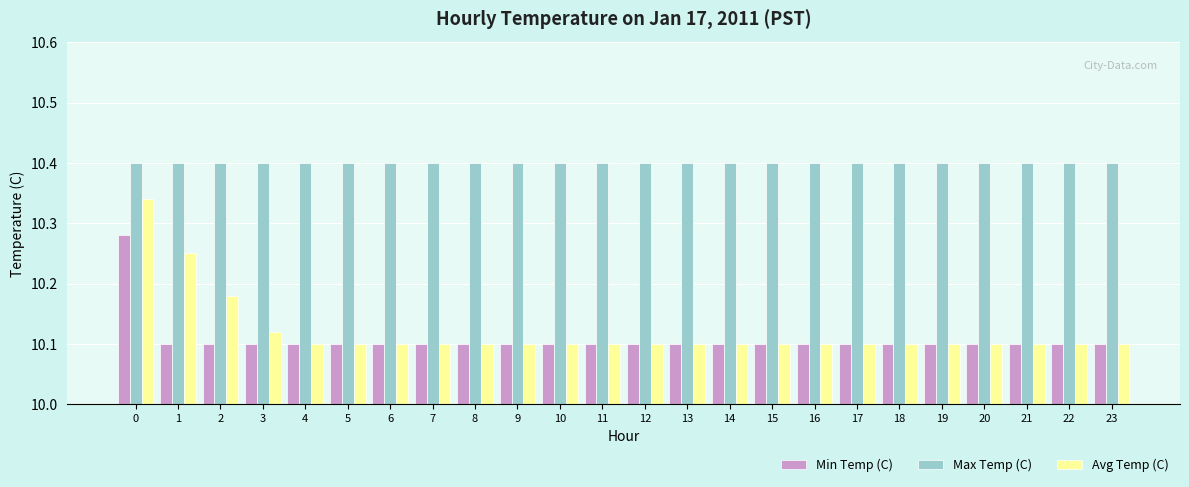

What is the sum of all Min Temp (C) values?

242.6